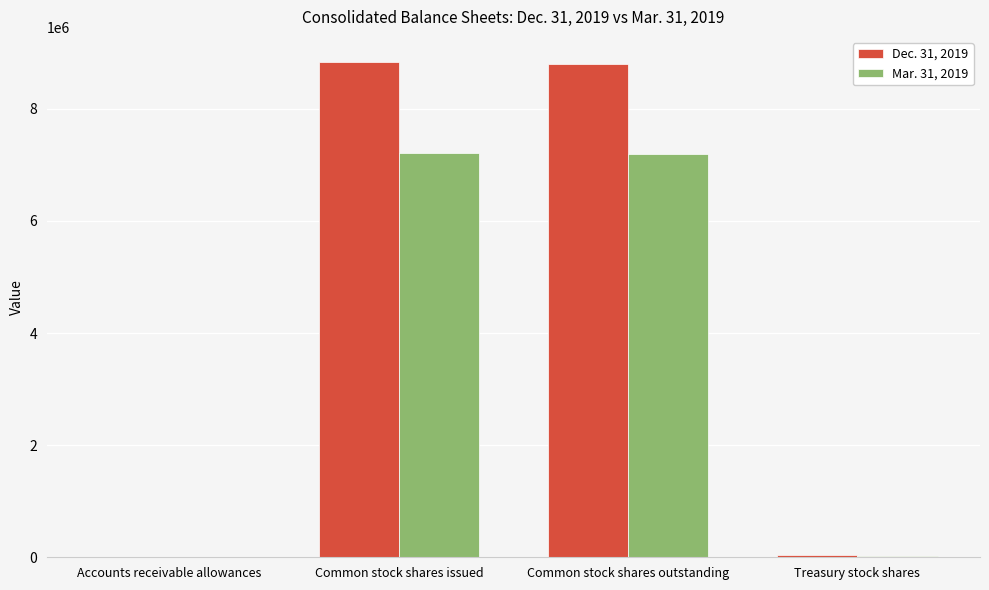

Is it true that Dec. 31, 2019 equals 267 at Accounts receivable allowances?

True